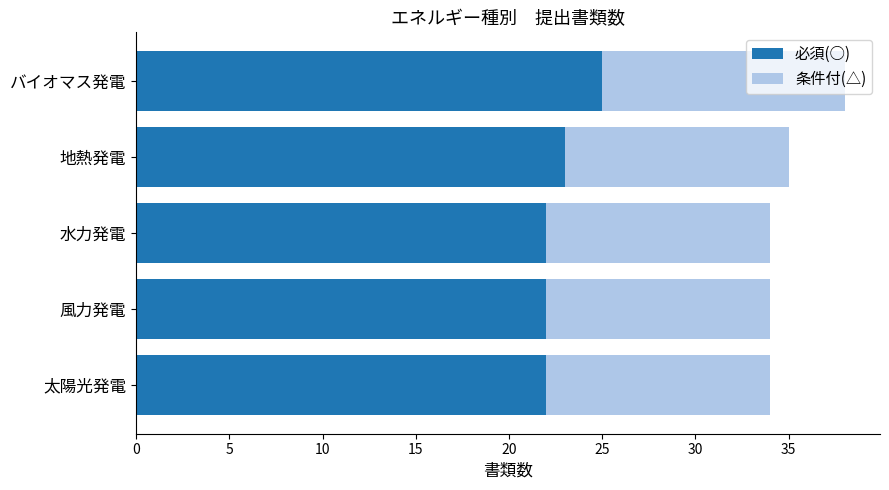

At which category is the sum across all series the highest?

バイオマス発電